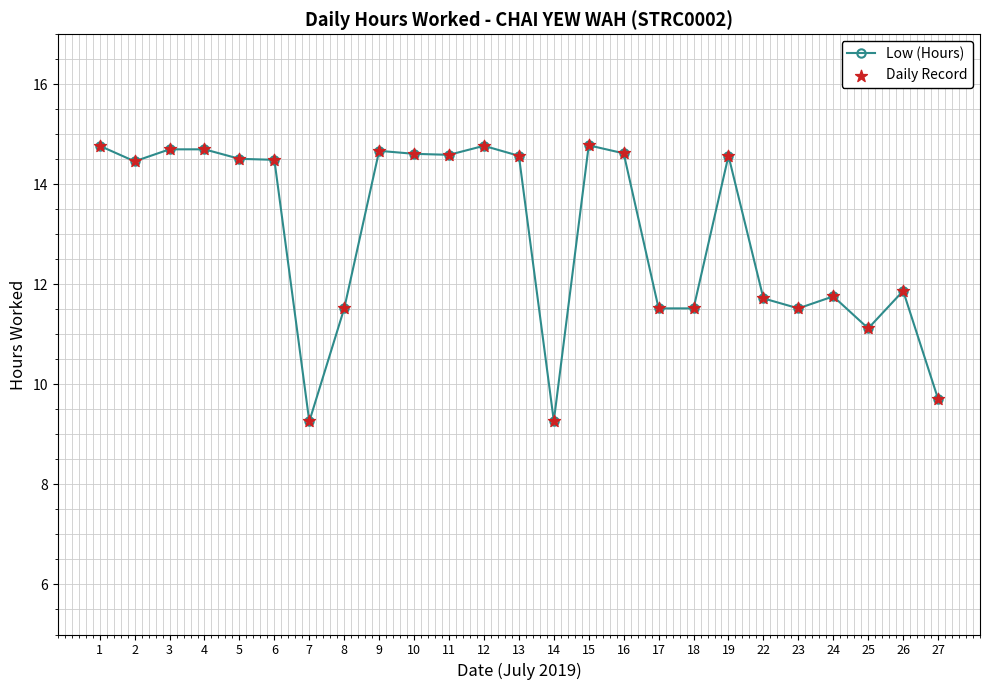

True or false: the data shows 14.7 at 3.

True